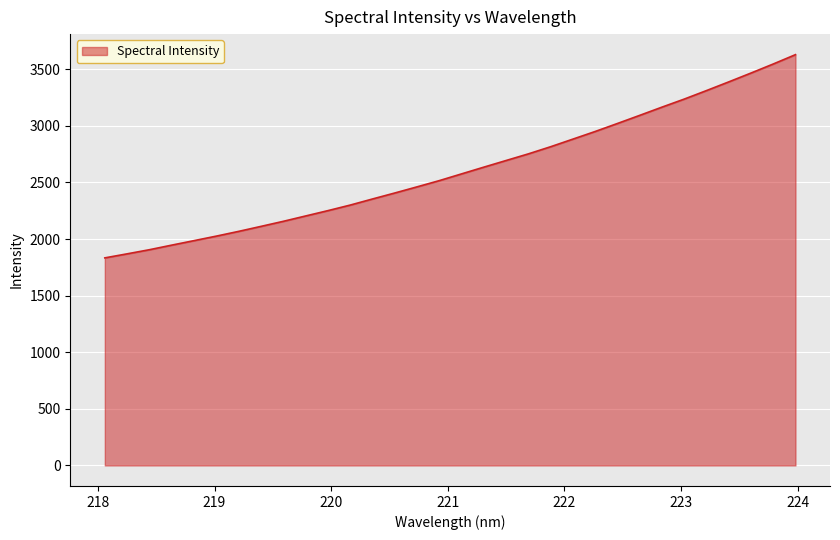

What is the difference between the maximum and minimum values?

1795.1